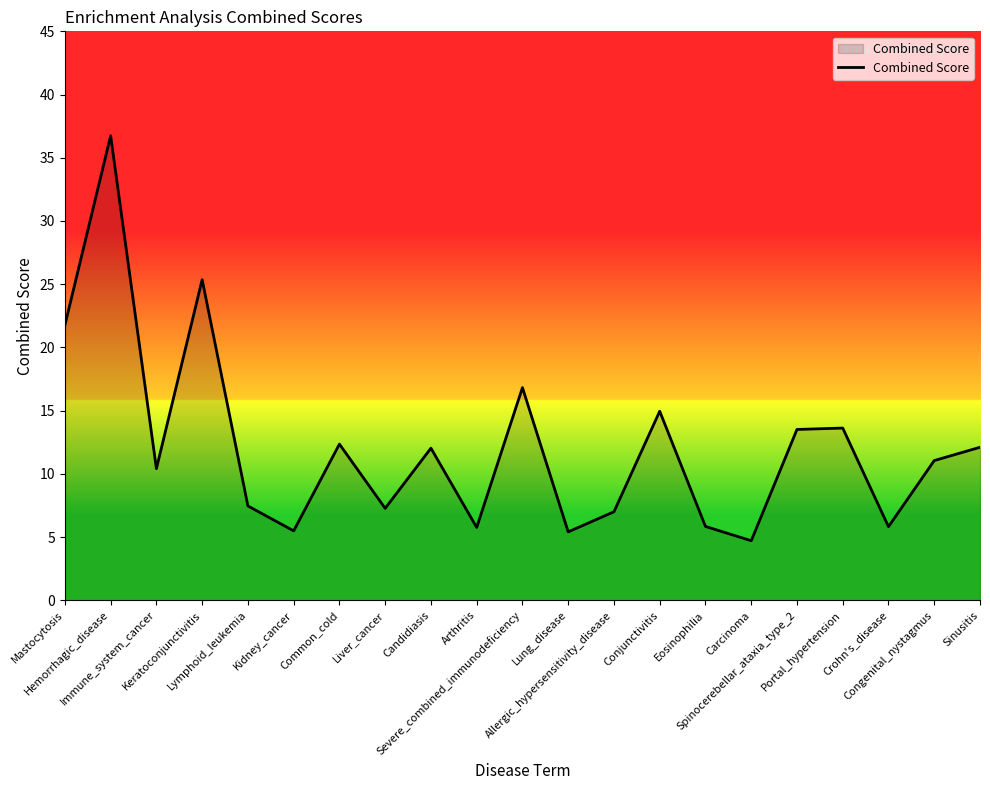

How many distinct data groups are displayed?

1